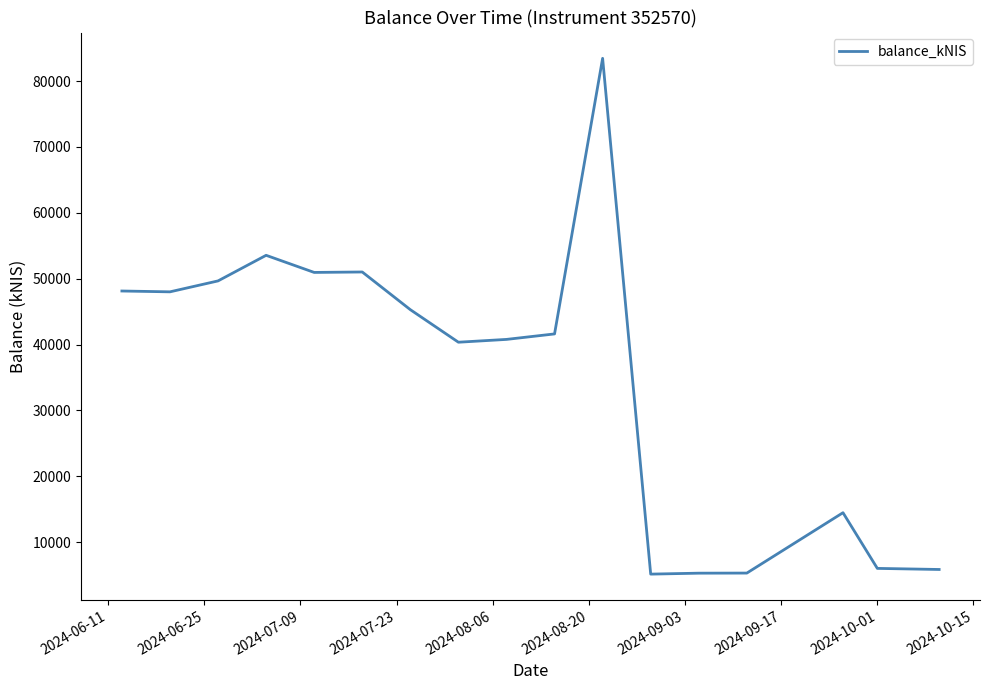

Count the number of categories in the chart.

17